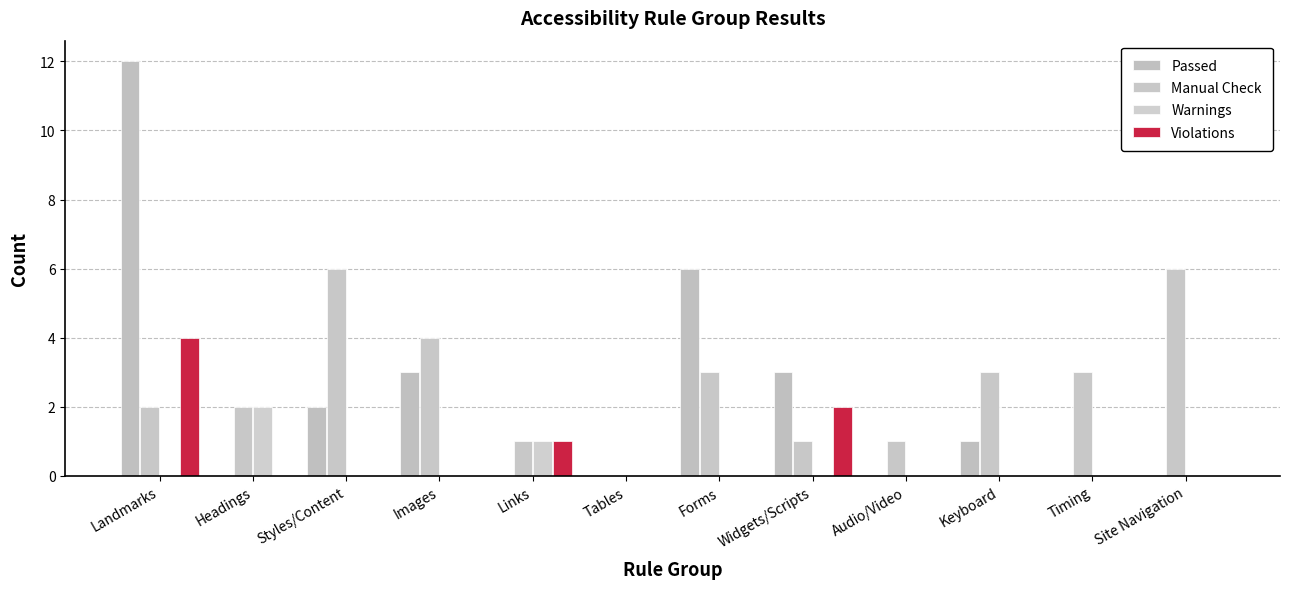

How many Warnings values are between 0 and 1?

11